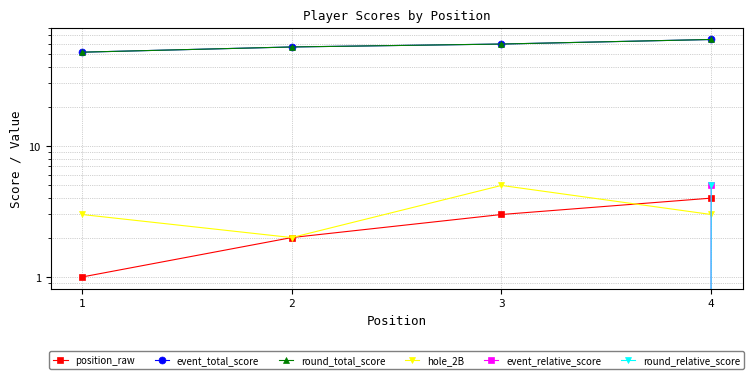

At which category is the sum across all series the highest?

4